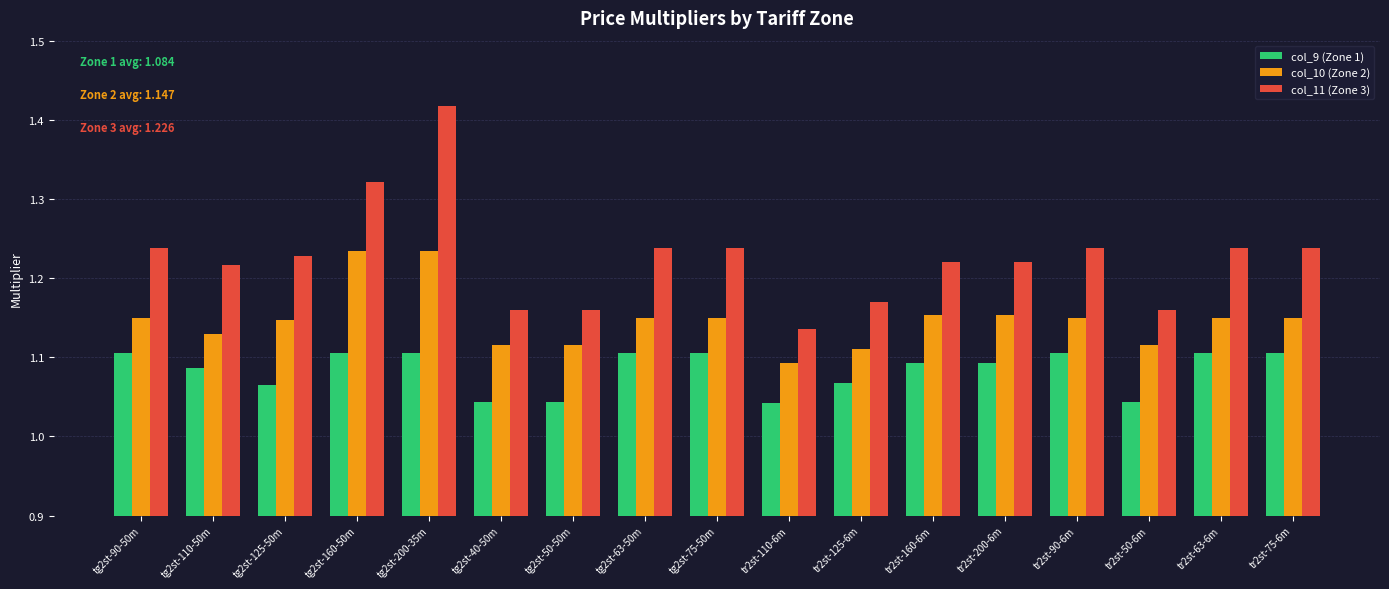

The value of col_10 (Zone 2) at tr2st-160-6m is 1.8. True or false?

False